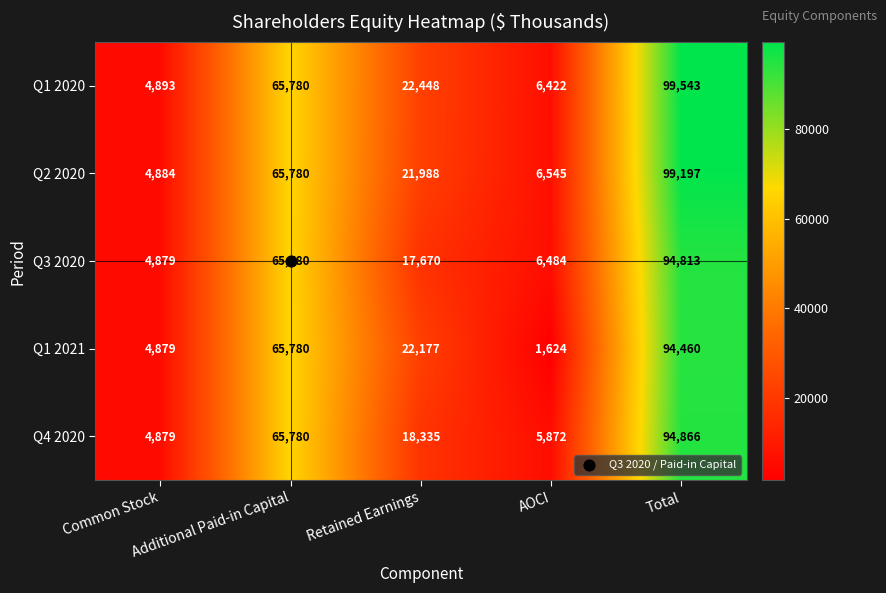

What is the difference between the maximum and minimum values in the Q1 2020 series?

94650